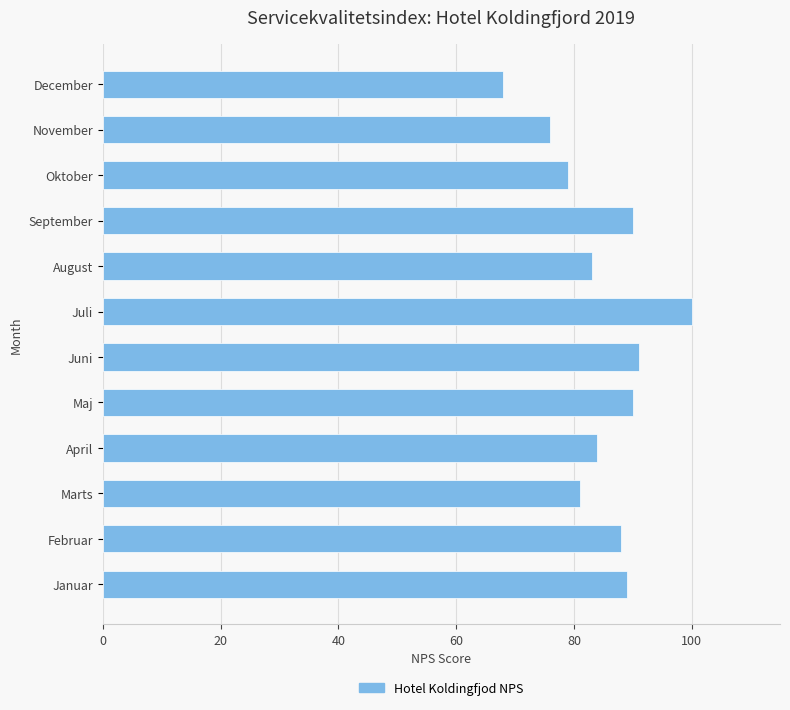

What is the minimum value shown in the chart?

68